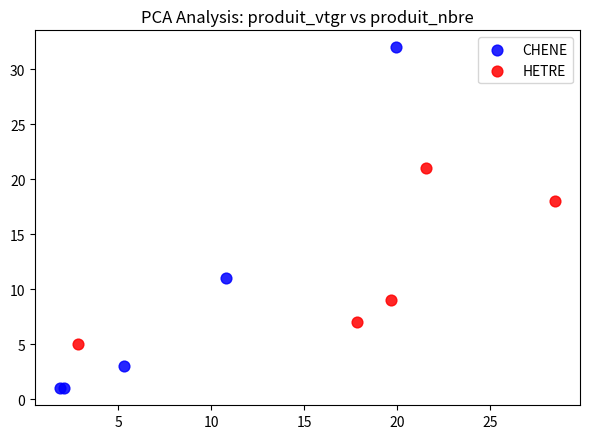

Which series reaches the minimum Y coordinate?

CHENE